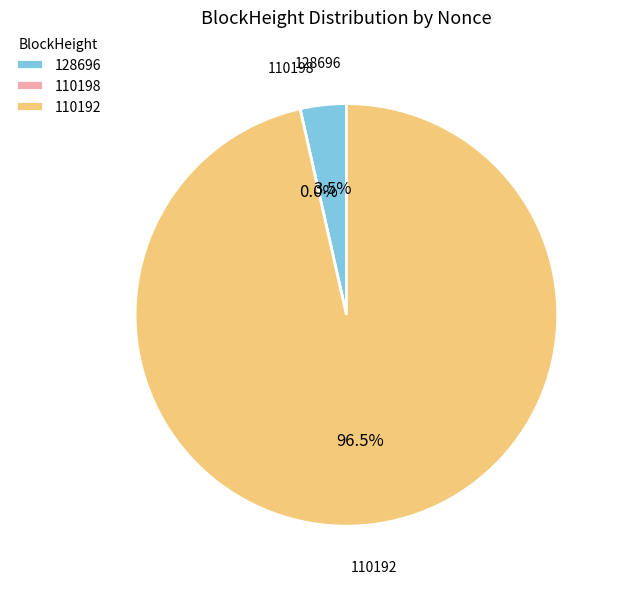

To the nearest percent, what is the difference between the 128696 and 110192 slice percentages?

93%